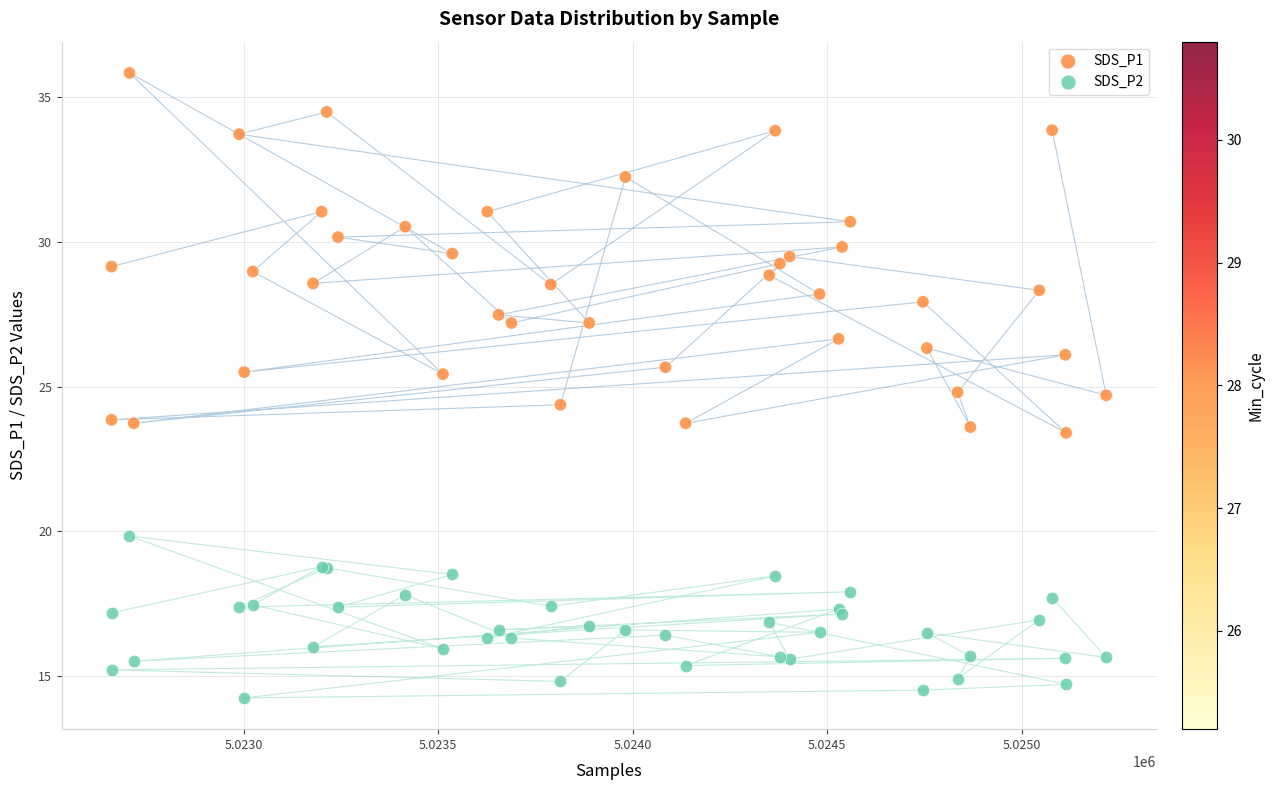

Which series reaches the minimum Y coordinate?

SDS_P2